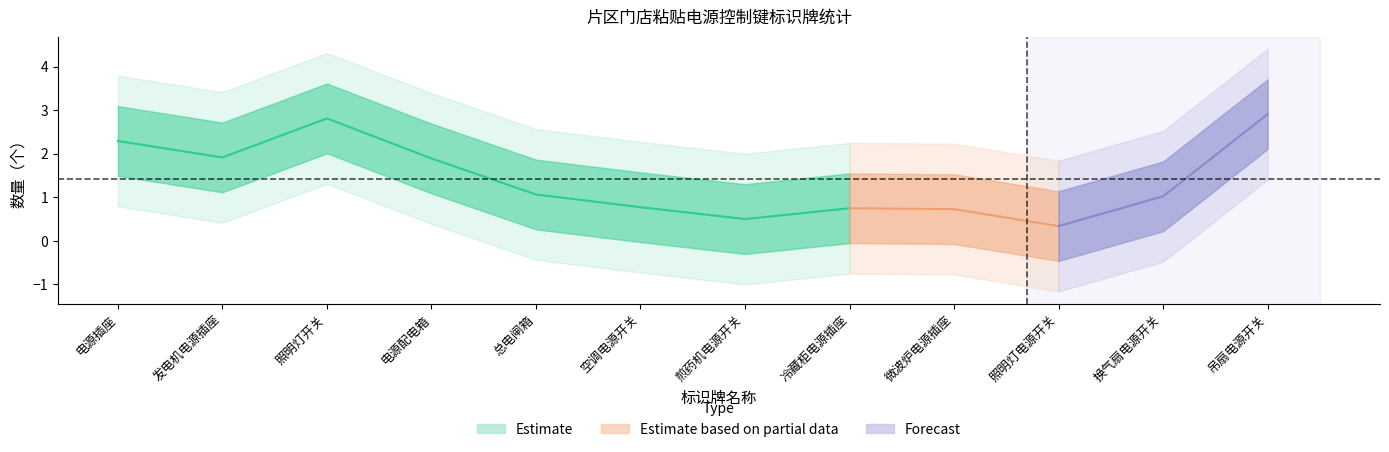

What are all the series names shown in the legend?

Estimate, Estimate based on partial data, Forecast